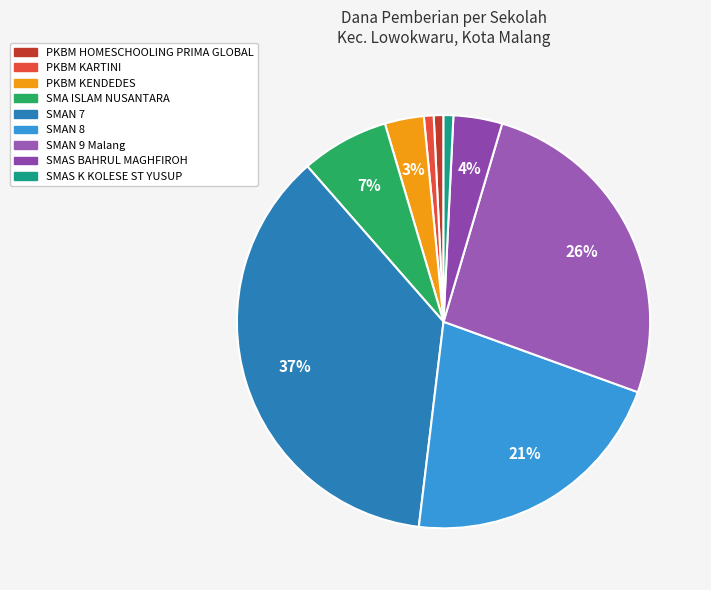

How many segments does this pie chart have?

9